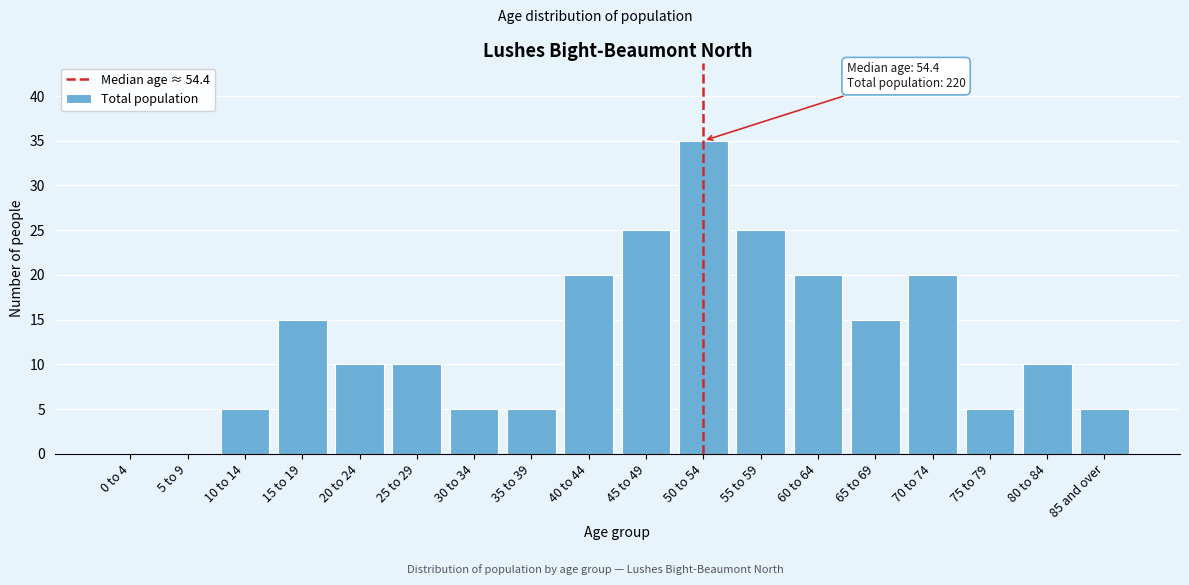

Reading right to left, extract all data points from this chart.

85 and over=5	80 to 84=10	75 to 79=5	70 to 74=20	65 to 69=15	60 to 64=20	55 to 59=25	50 to 54=35	45 to 49=25	40 to 44=20	35 to 39=5	30 to 34=5	25 to 29=10	20 to 24=10	15 to 19=15	10 to 14=5	5 to 9=0	0 to 4=0